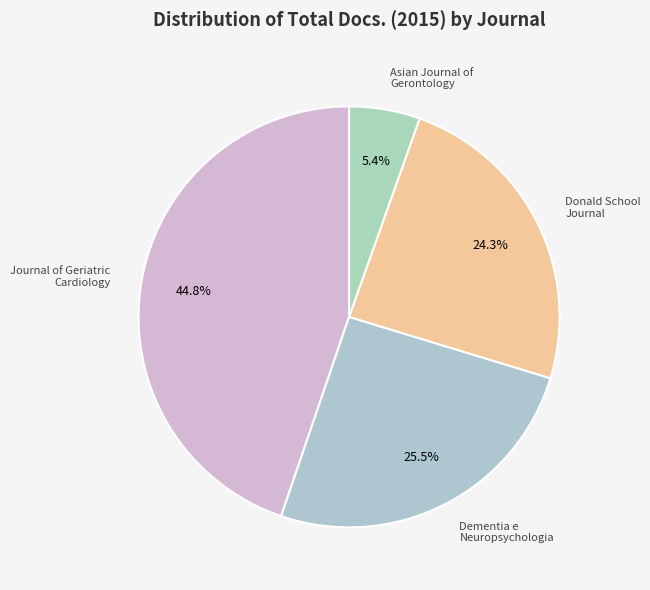

Which slice is the smallest?

Asian Journal of Gerontology